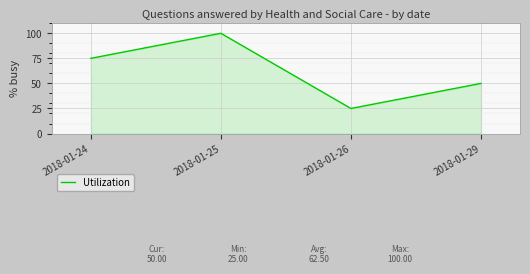

Which label corresponds to the largest value in the chart?

2018-01-25